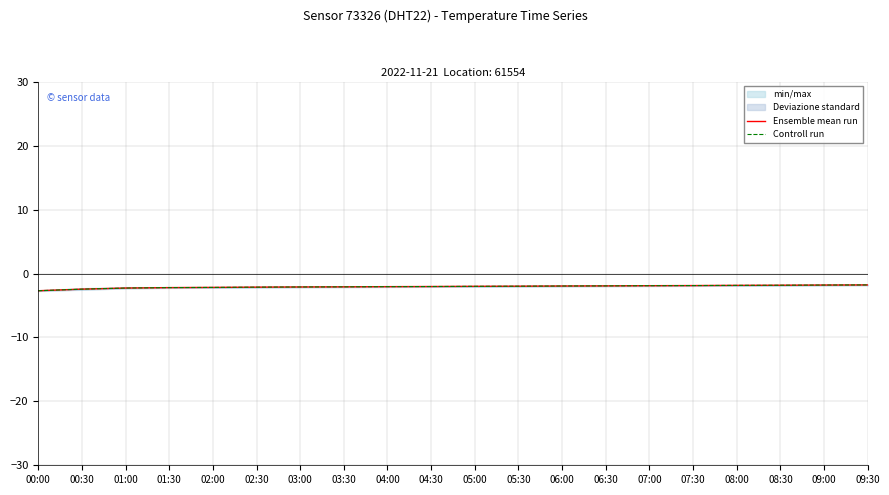

Which has a higher value, 08:00 or 05:00?

08:00